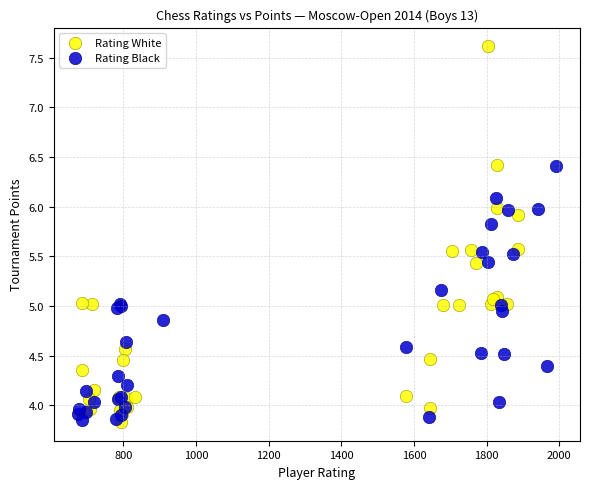

Which series has the widest spread of Y values?

Rating White